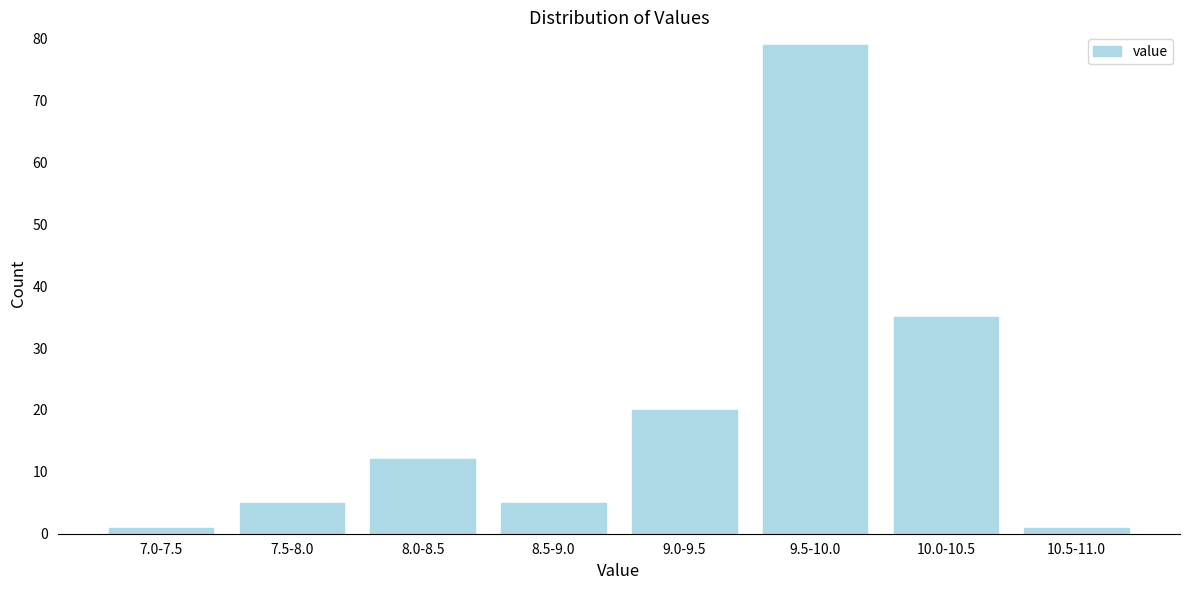

Reading left to right, extract all data points from this chart.

7.0-7.5=1	7.5-8.0=5	8.0-8.5=12	8.5-9.0=5	9.0-9.5=20	9.5-10.0=79	10.0-10.5=35	10.5-11.0=1